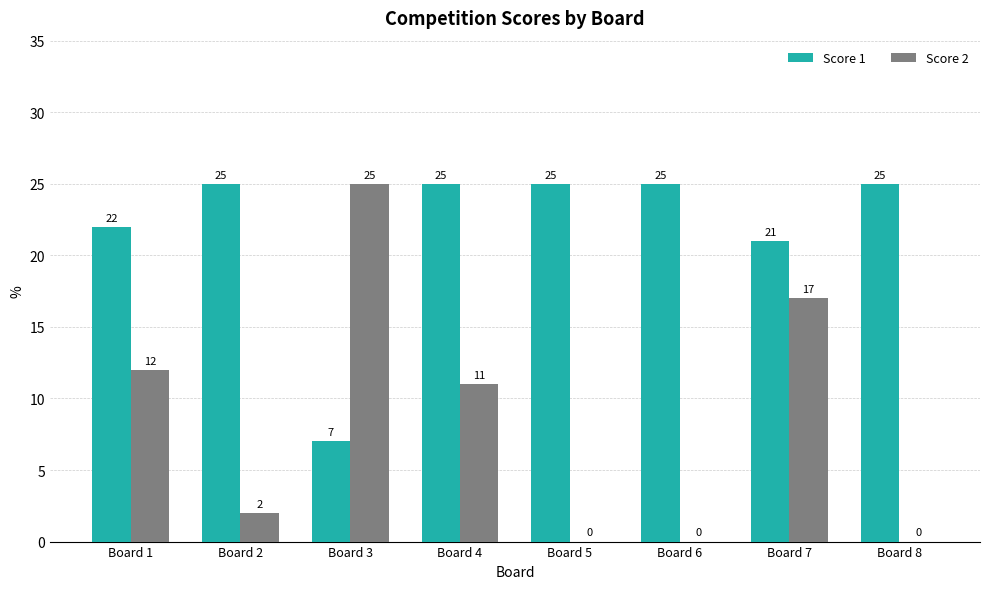

The Score 2 series shows 15 at Board 4. True or false?

False